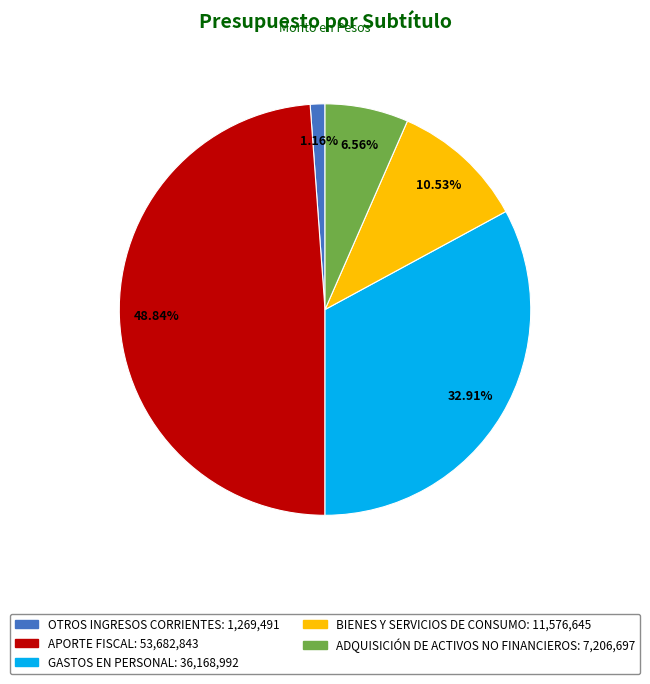

Is APORTE FISCAL the majority of the pie?

No